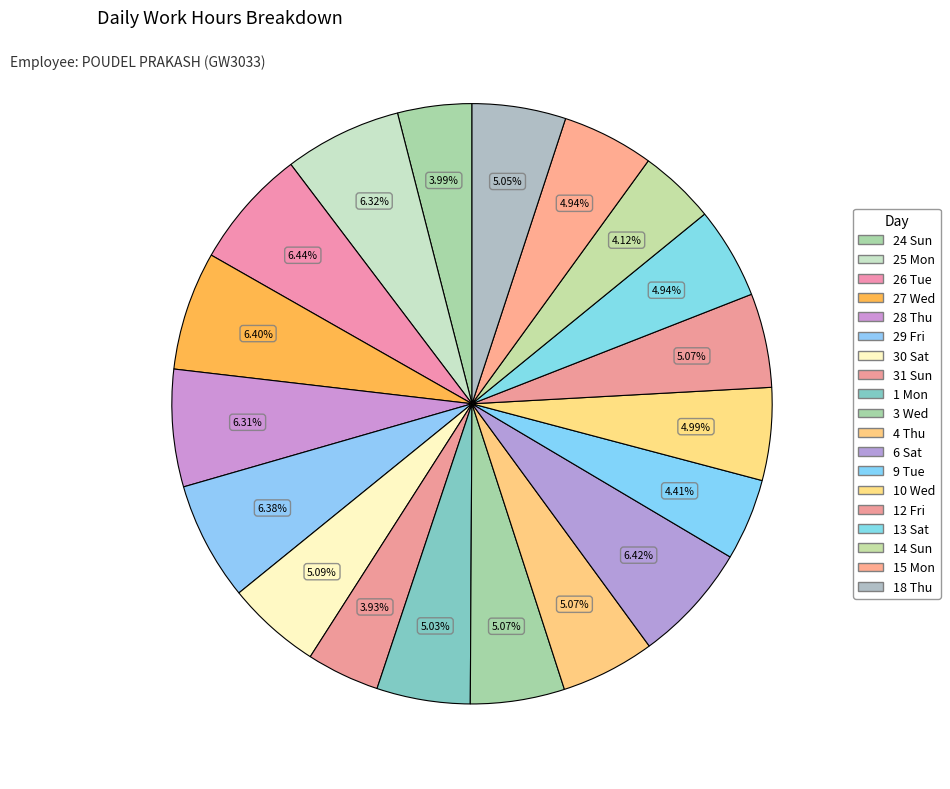

Does any single category account for the majority?

No